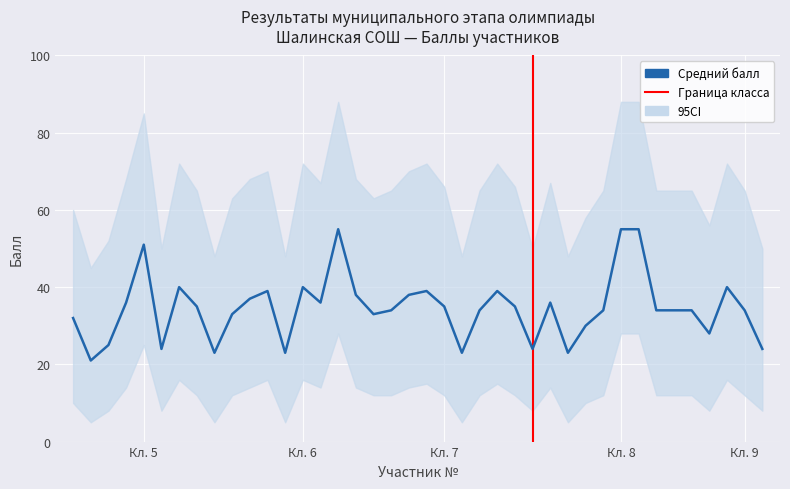

How many interior local valleys does the Средний балл series have?

10